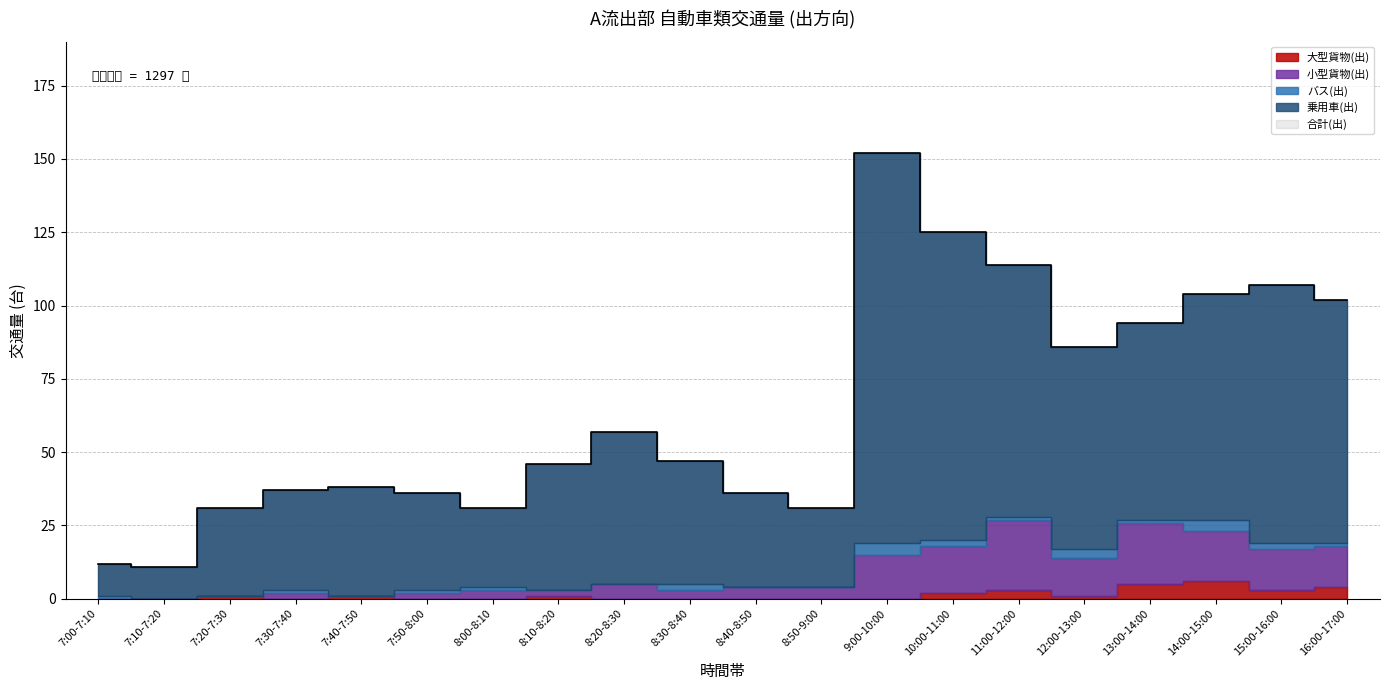

True or false: 大型貨物(出) and 小型貨物(出) cross at least once.

True